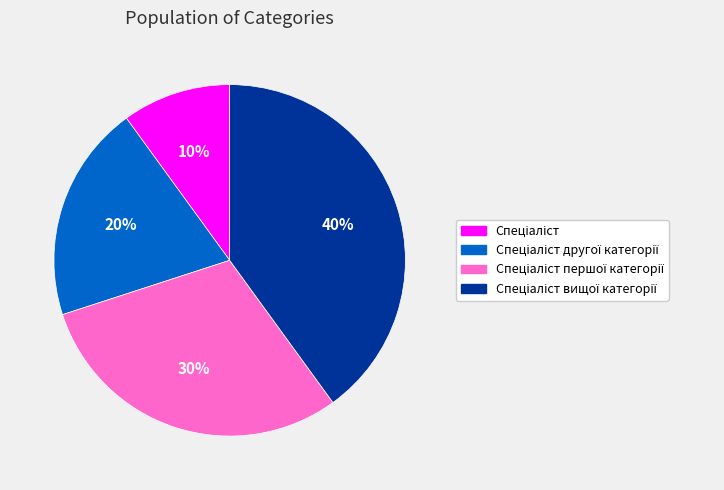

Is there any slice that represents more than half of the pie?

No